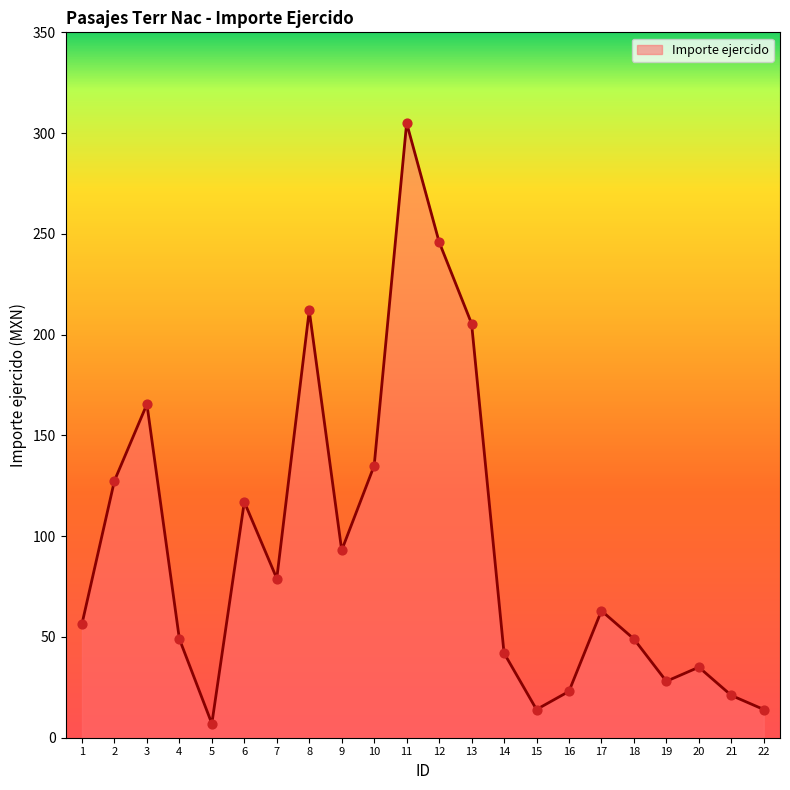

What is the ratio of the value at 1 to the value at 7?

0.7